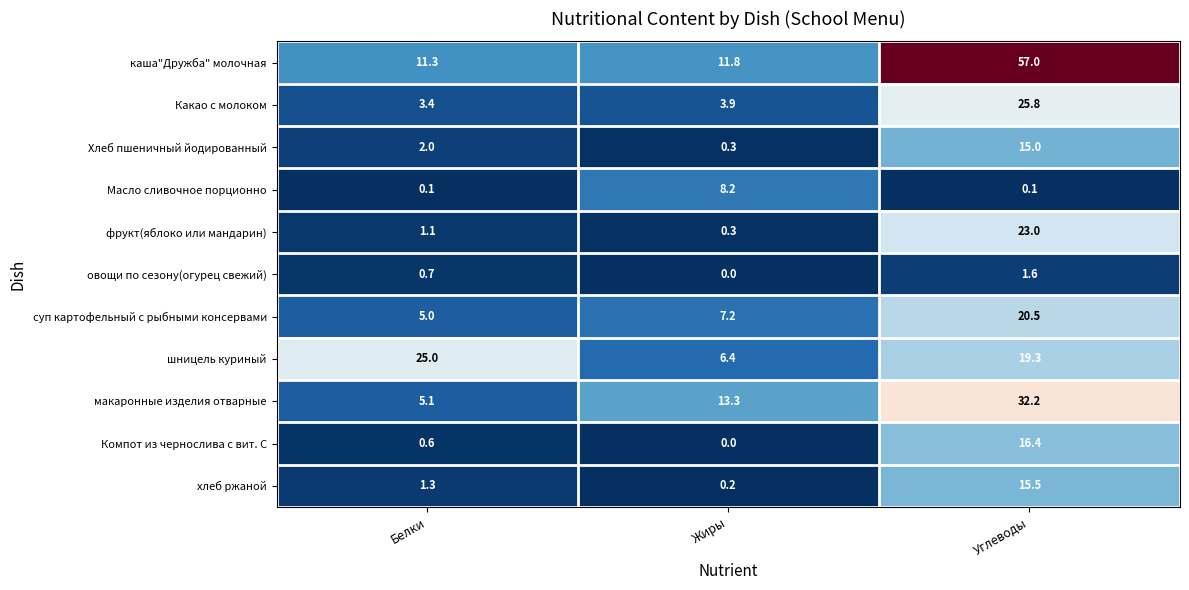

At Белки, list the series in order from smallest to largest.

Масло сливочное порционно, Компот из чернослива с вит. С, овощи по сезону(огурец свежий), фрукт(яблоко или мандарин), хлеб ржаной, Хлеб пшеничный йодированный, Какао с молоком, суп картофельный с рыбными консервами, макаронные изделия отварные, каша"Дружба" молочная, шницель куриный